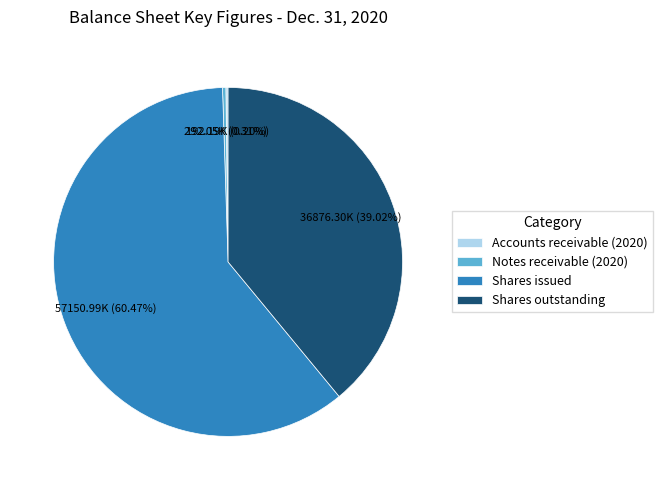

Do Shares outstanding and Notes receivable (2020) together represent more than half of the pie?

No